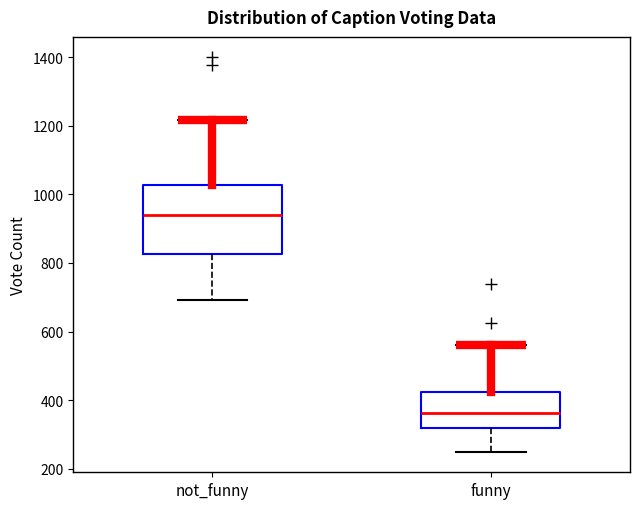

Where does the upper whisker of the box for funny end on the y-axis? The values are not printed on the chart, so give them approximately, as read against the axis.

560